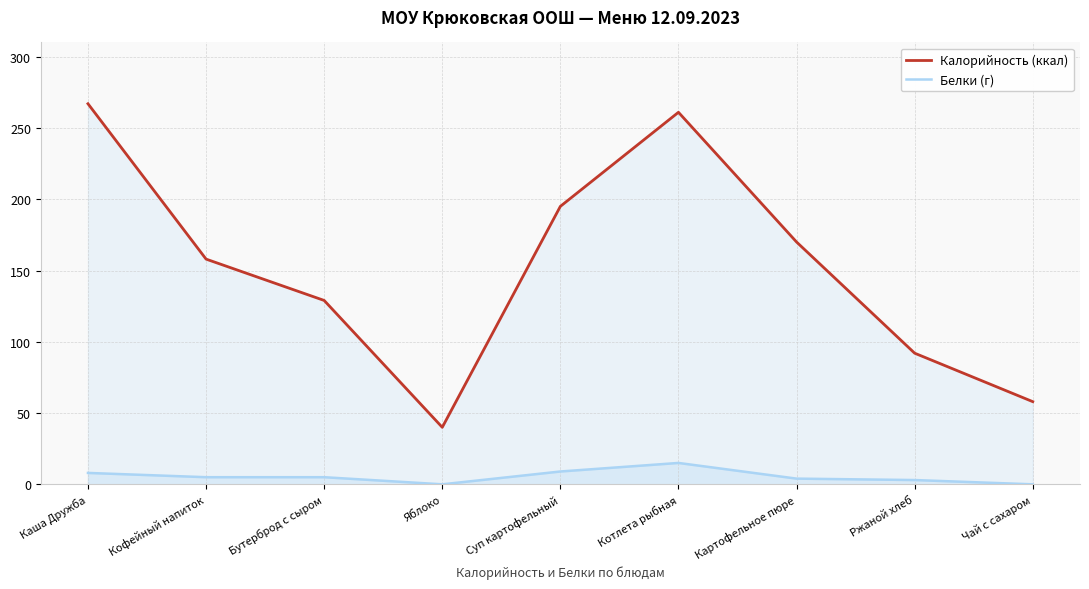

What is the difference between the second highest and second lowest values in the Белки (г) series?

9